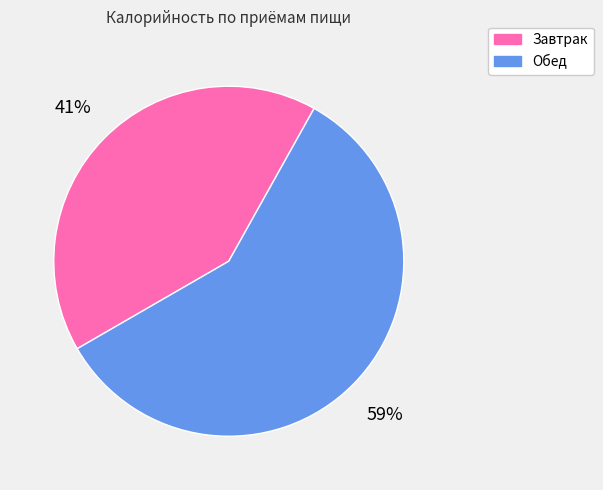

What is the ratio of the value at Обед to the value at Завтрак?

1.4